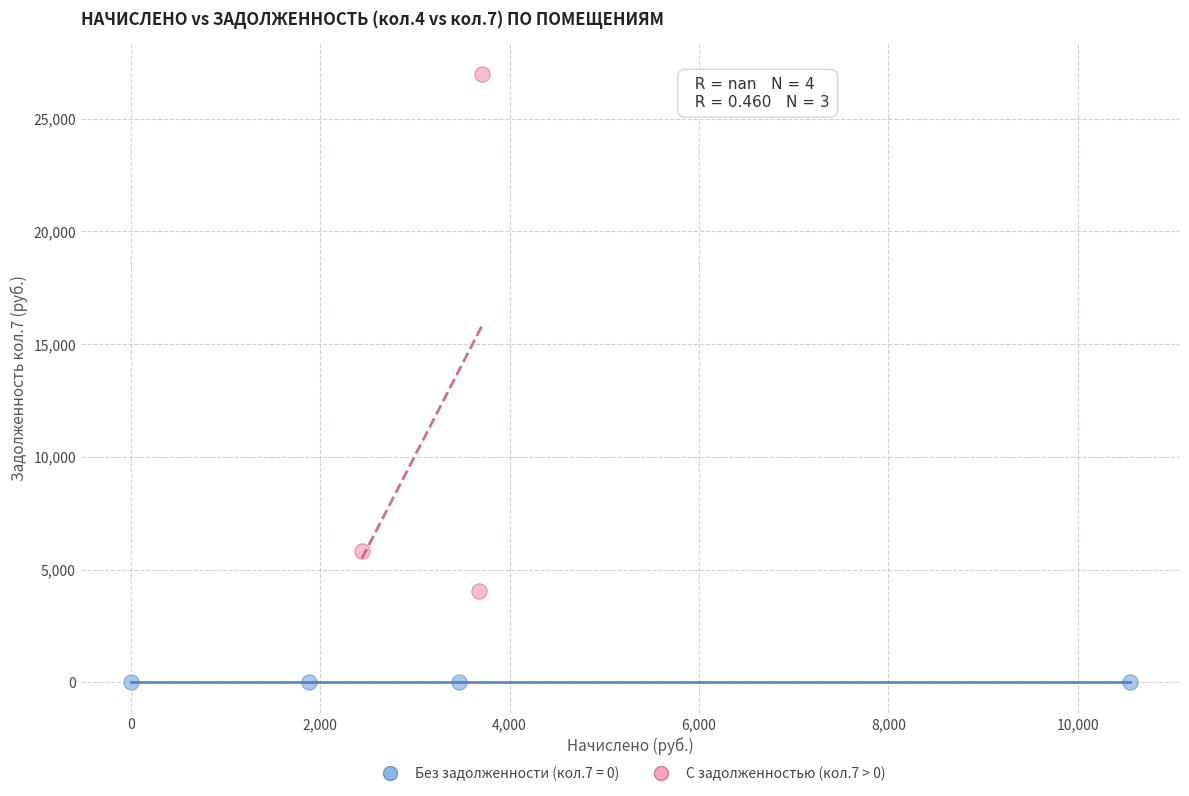

Which series contains the highest Y value?

С задолженностью (кол.7 > 0)